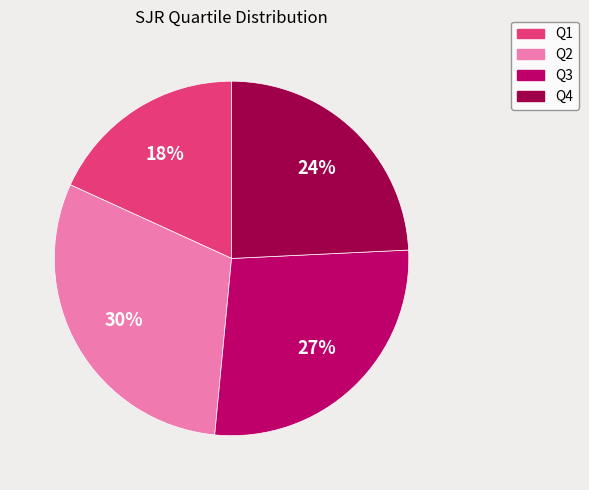

Approximately how many times larger is the value at Q2 compared to Q1?

1.7